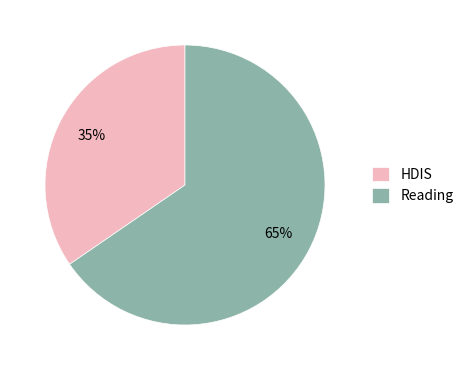

Which slice represents more than half of the pie?

Reading